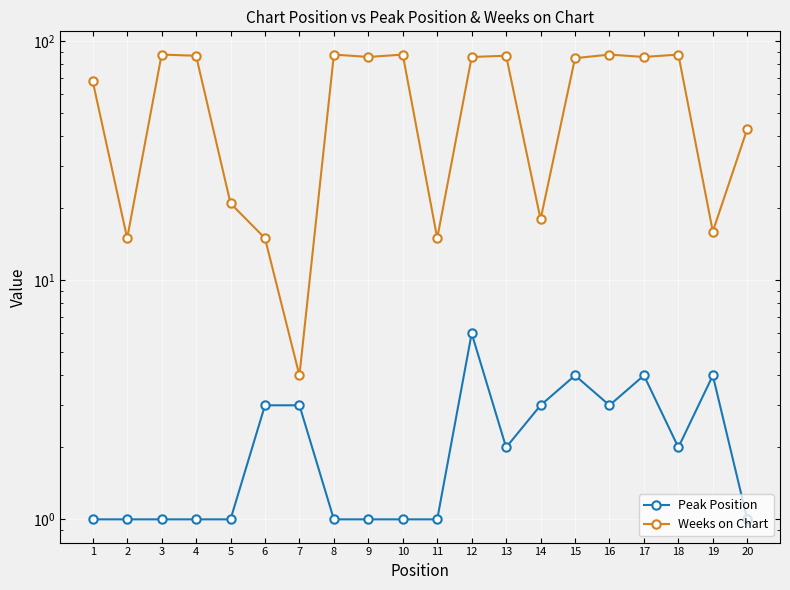

What is the value of the Peak Position point at the 14th from the left?

3